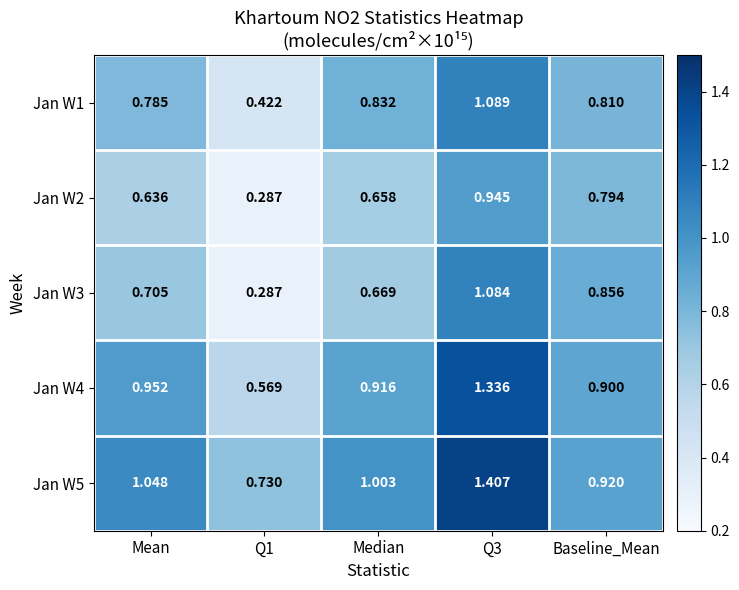

Is the value of Jan W3 at Q3 greater than the value of Jan W1 at Mean?

Yes